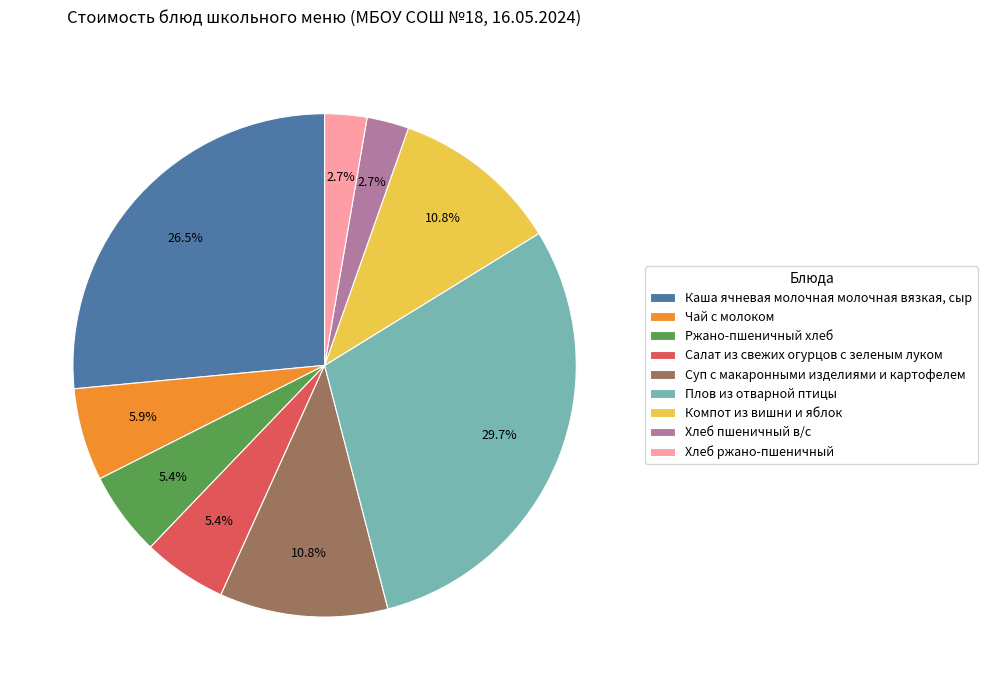

What percentage is NOT represented by Каша ячневая молочная молочная вязкая, сыр?

73.5%